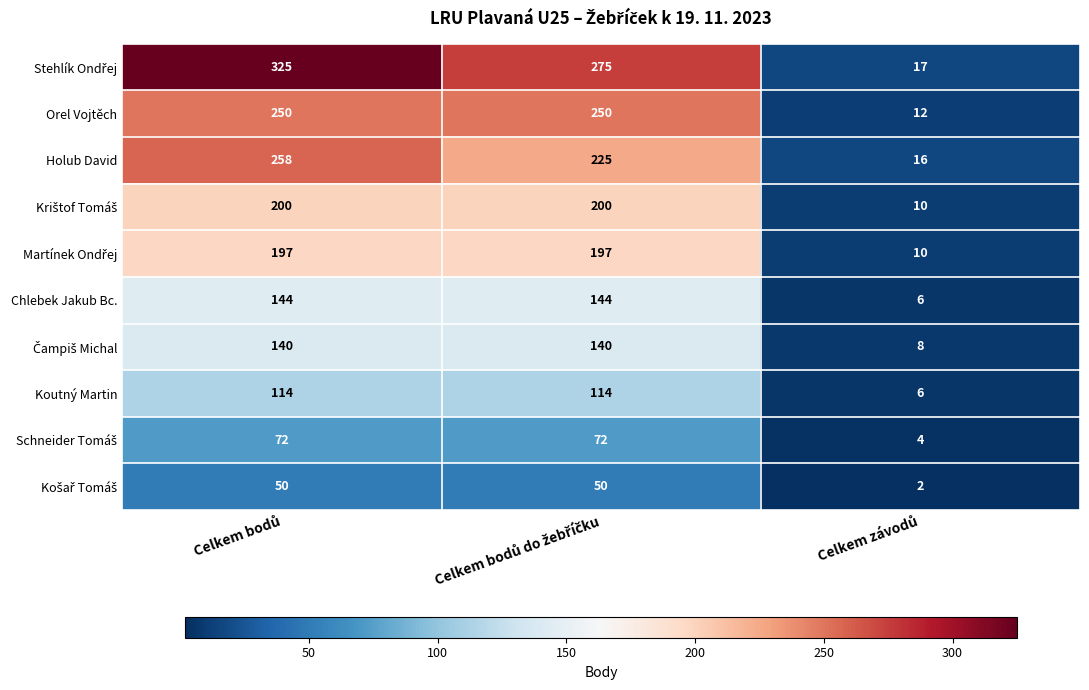

What is the greatest value displayed?

325